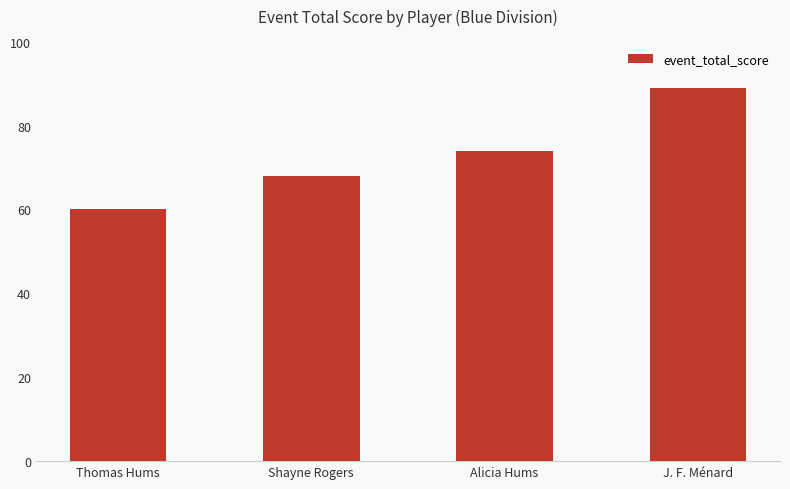

What is the change in value from Shayne Rogers to Alicia Hums?

+6